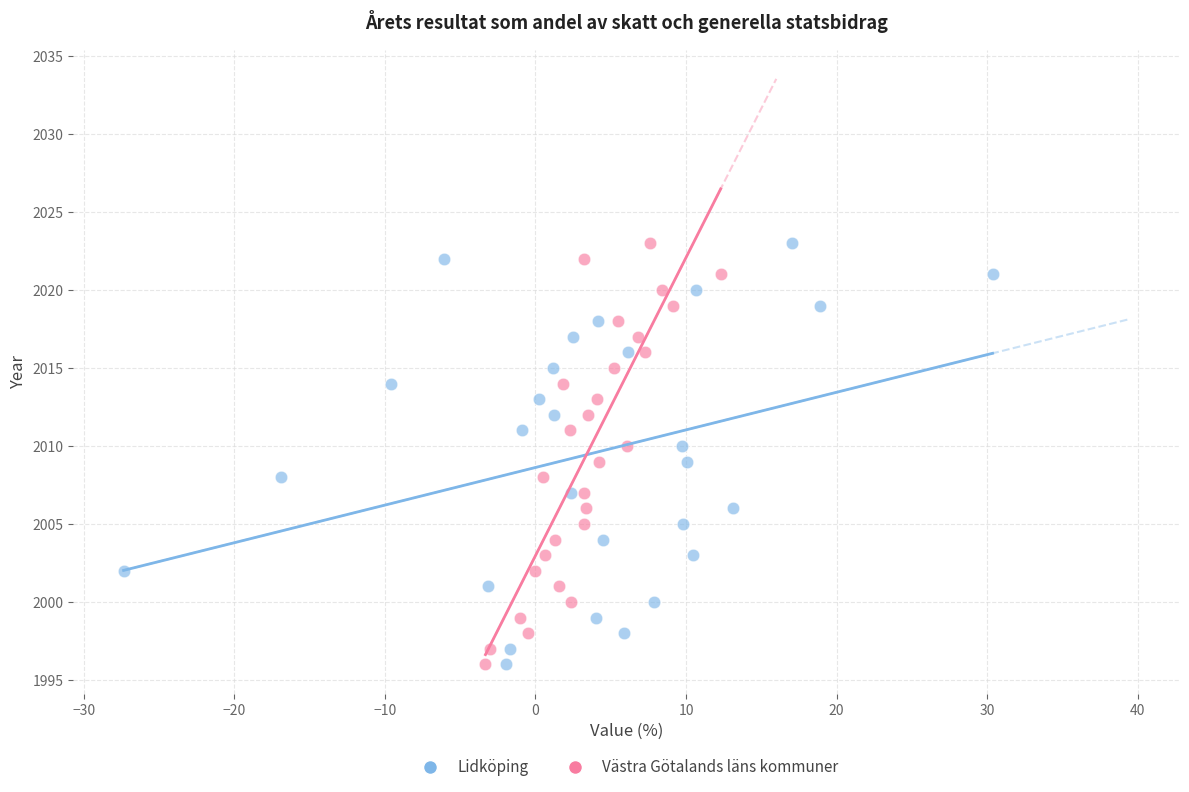

What are all the series names shown in the legend?

Lidköping, Västra Götalands läns kommuner